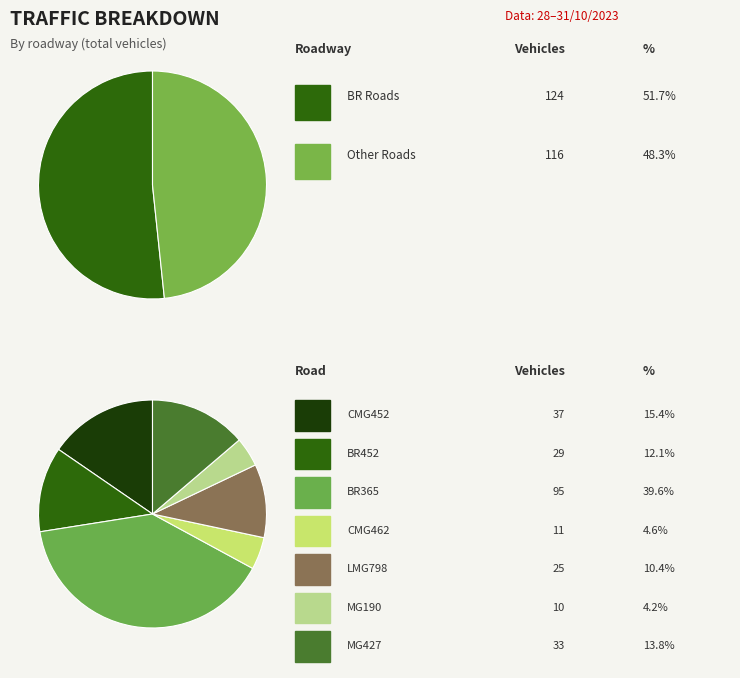

Is CMG462 the majority of the pie?

No